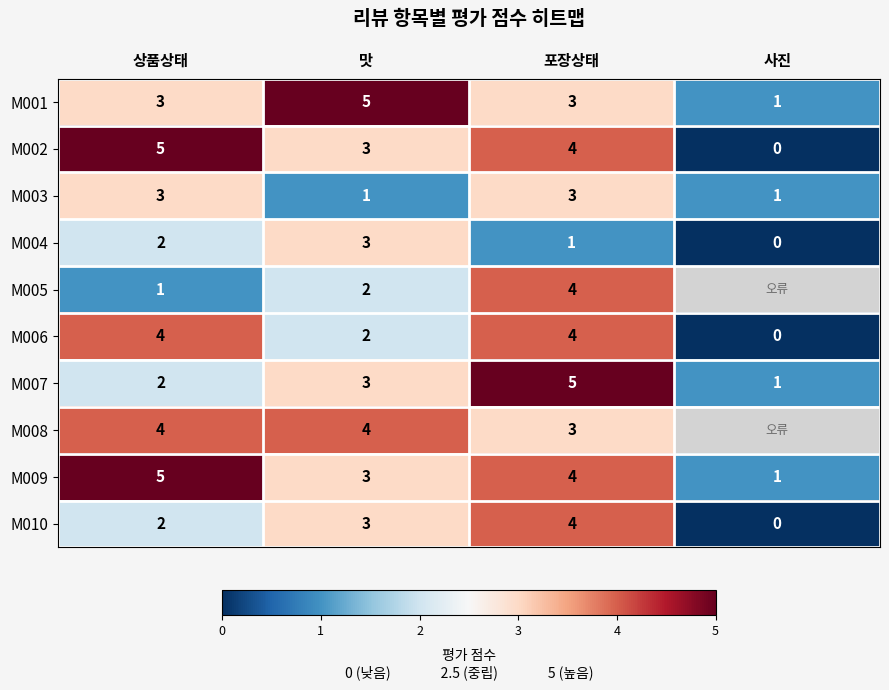

Which has a higher value, 상품상태 or 사진?

상품상태